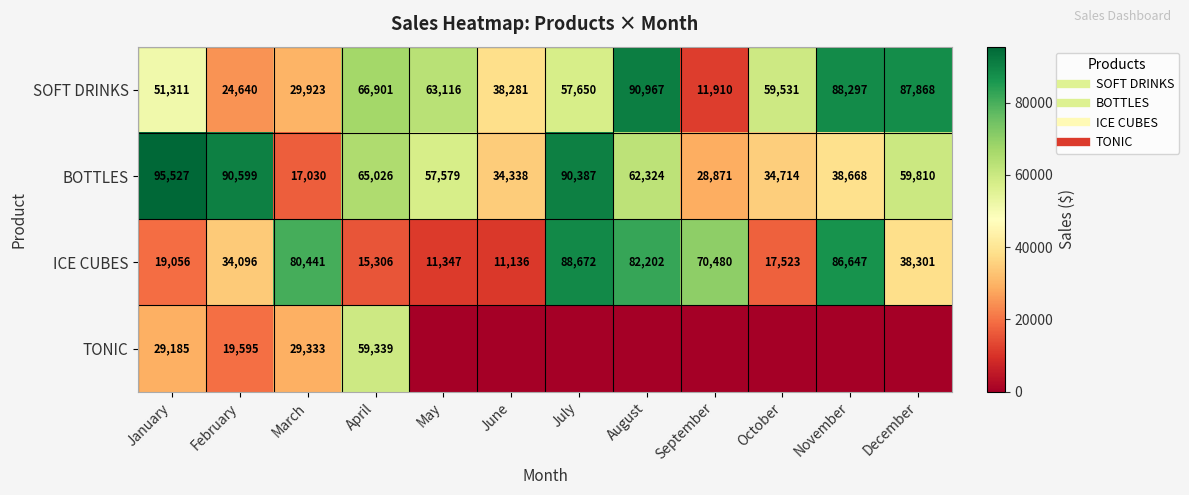

Is the value of BOTTLES at November greater than the value of TONIC at April?

No